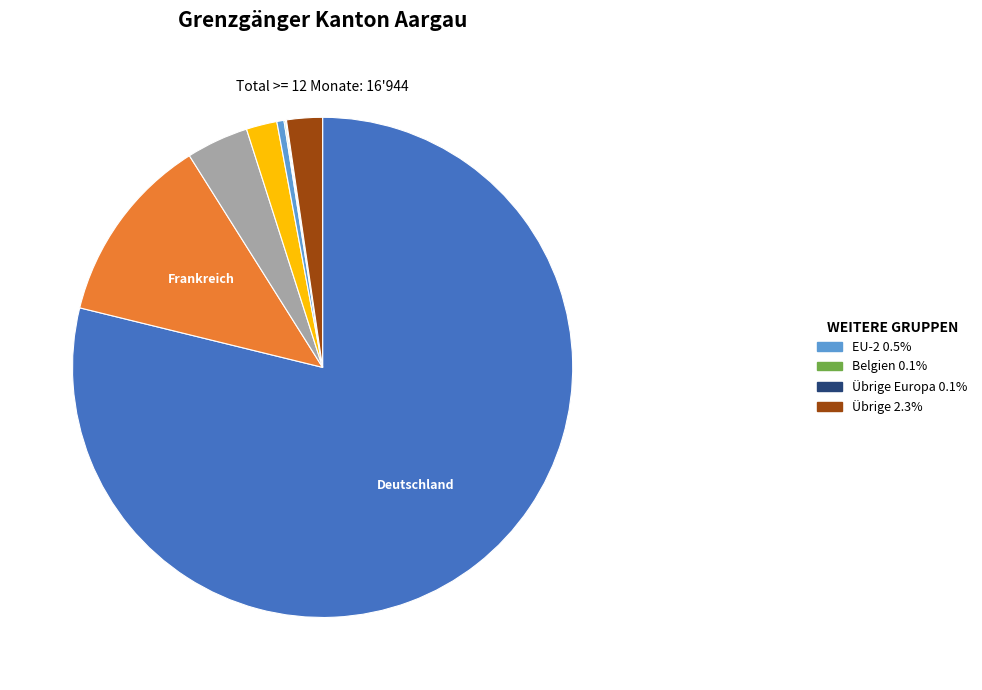

Does any single category account for the majority?

Yes